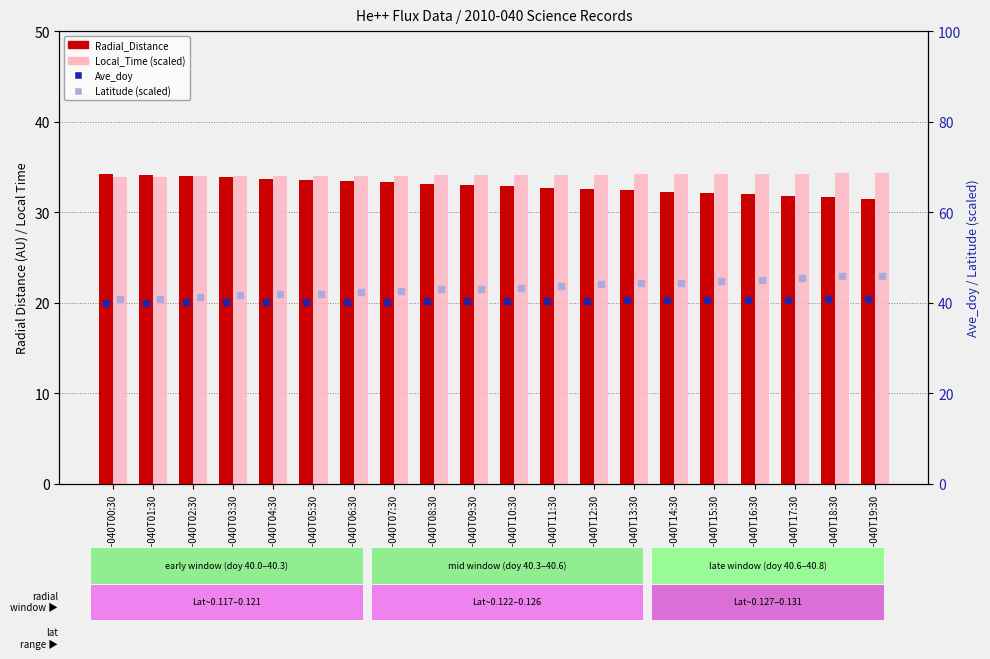

What are all the series names shown in the legend?

Radial_Distance, Local_Time (scaled), Ave_doy, Latitude (scaled)